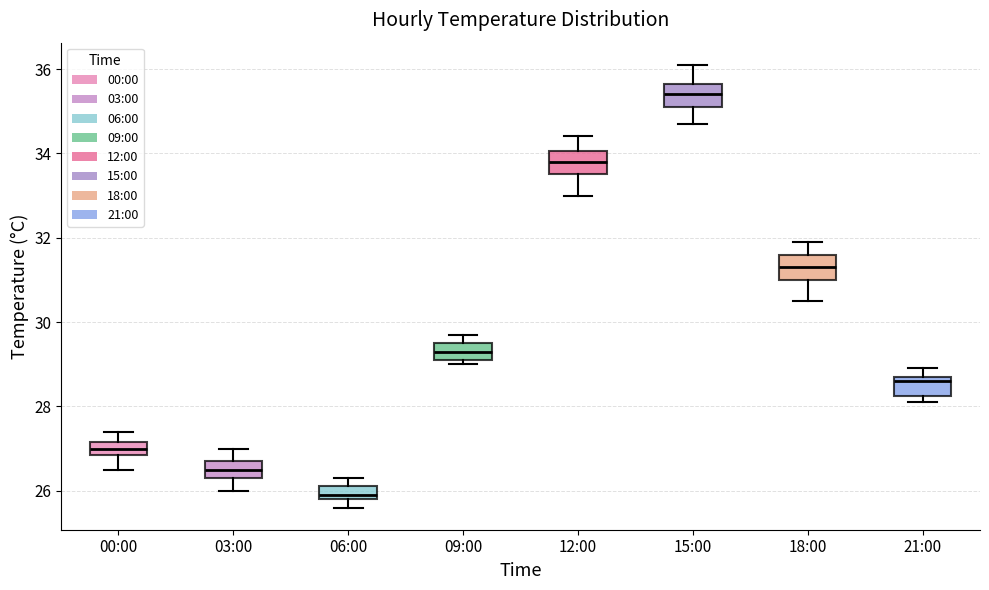

Which box has the highest median line?

15:00